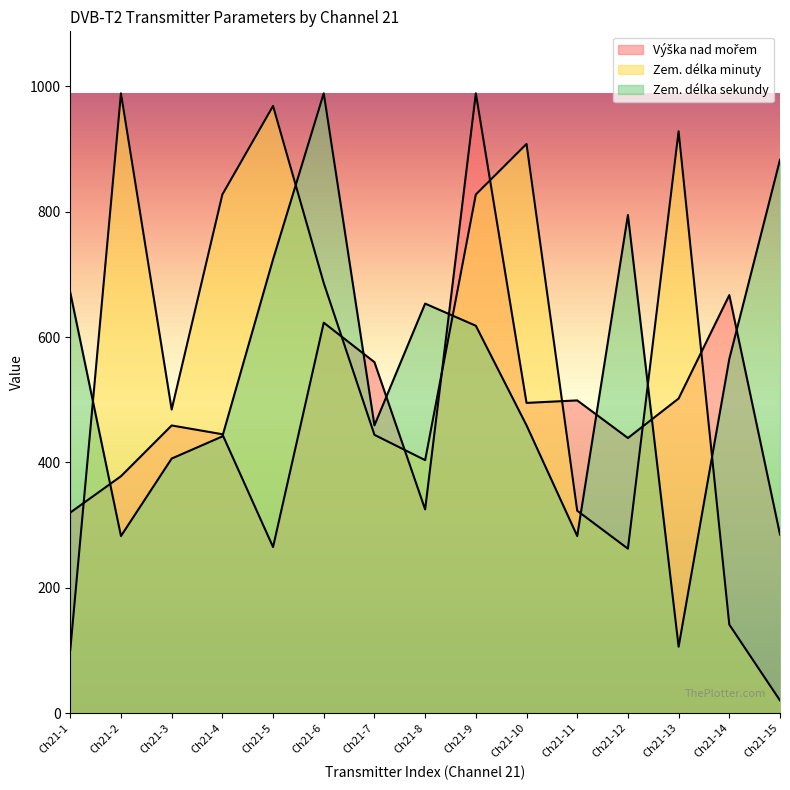

How many distinct data groups are displayed?

3